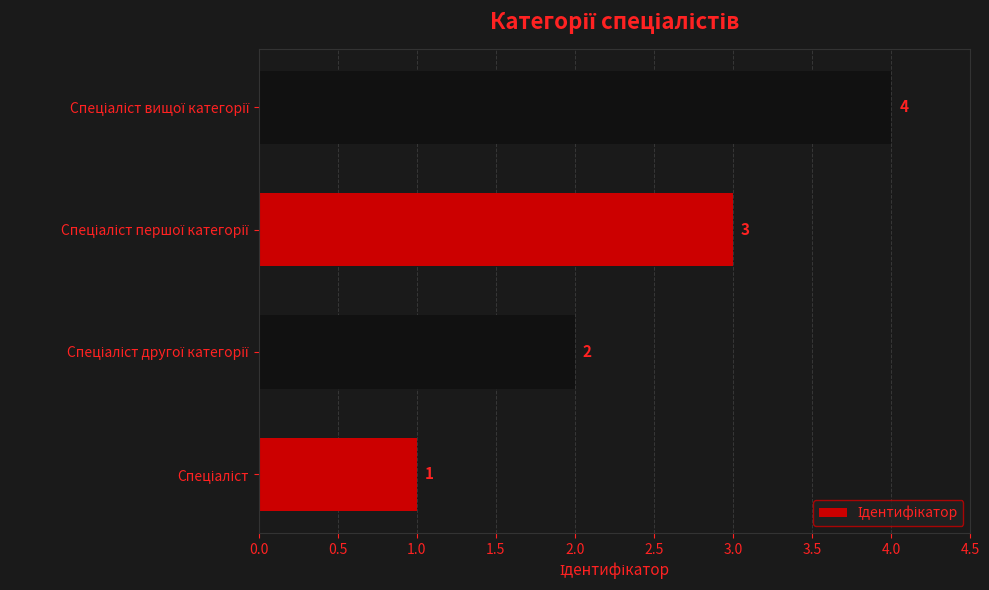

What is the maximum value shown in the chart?

4